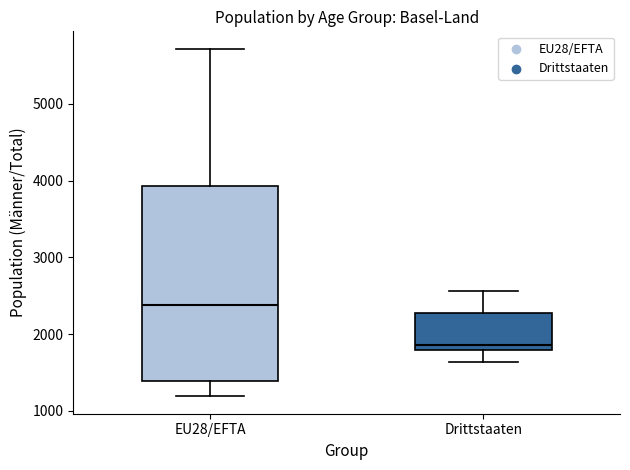

Reading left to right, transcribe this box plot: for each box, give where its median line is, the range the box spans, and where its two whiskers end, as read against the y-axis. The values are not printed on the chart, so give them approximately, as read against the axis.

EU28/EFTA: median 2400, box 1400 to 3900, whiskers 1200 to 5700
Drittstaaten: median 1900, box 1800 to 2300, whiskers 1600 to 2600